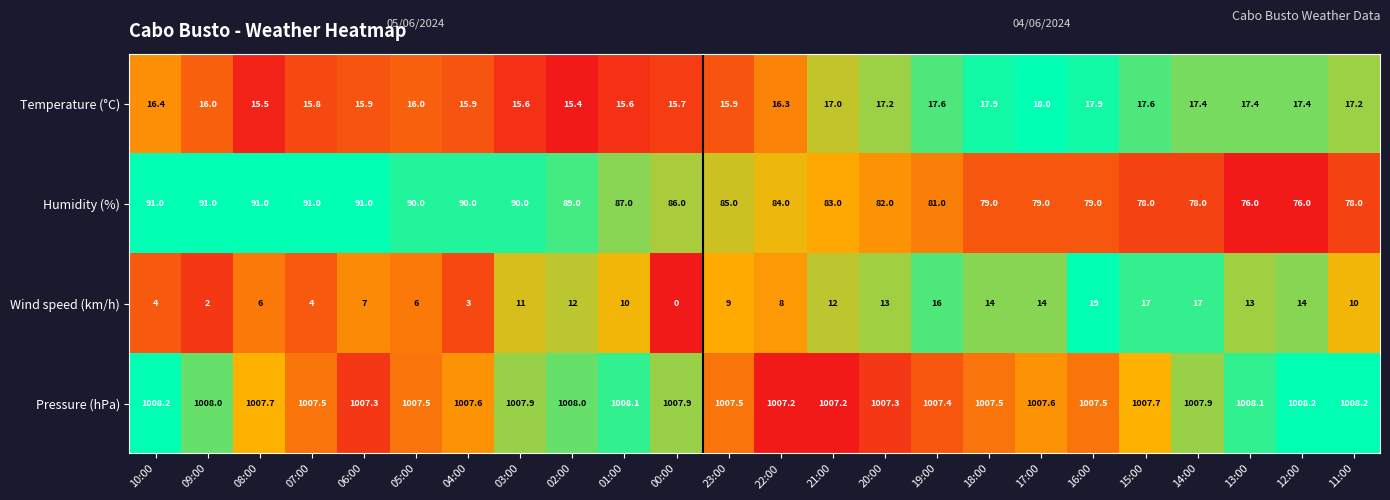

How many data points does each series have?

24